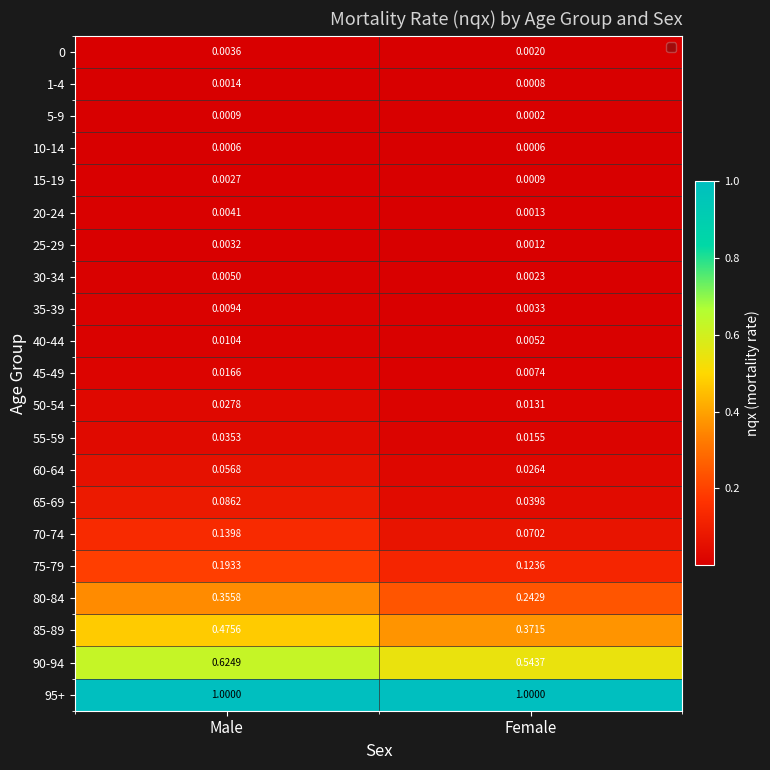

At which label does 35-39 reach its minimum?

Female